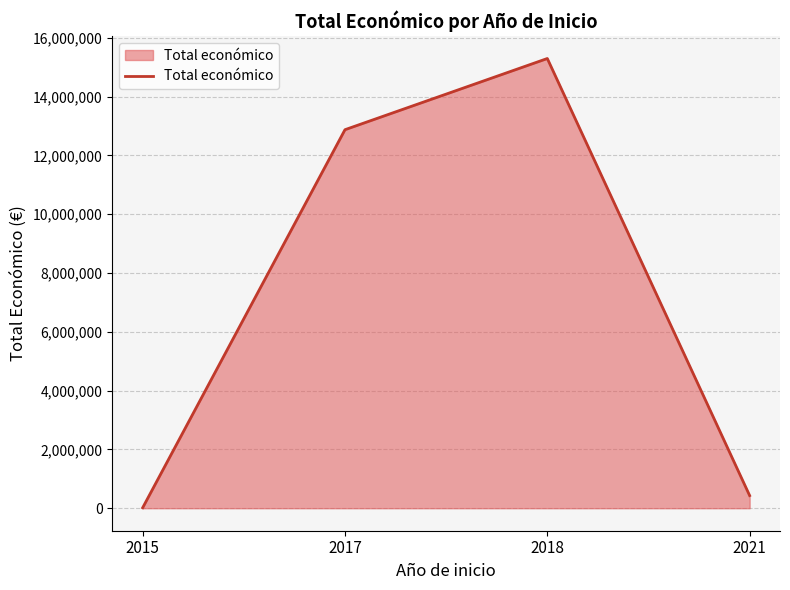

Reading left to right, transcribe all the data shown in this chart.

2015=15750	2017=12875056	2018=15296183	2021=430411